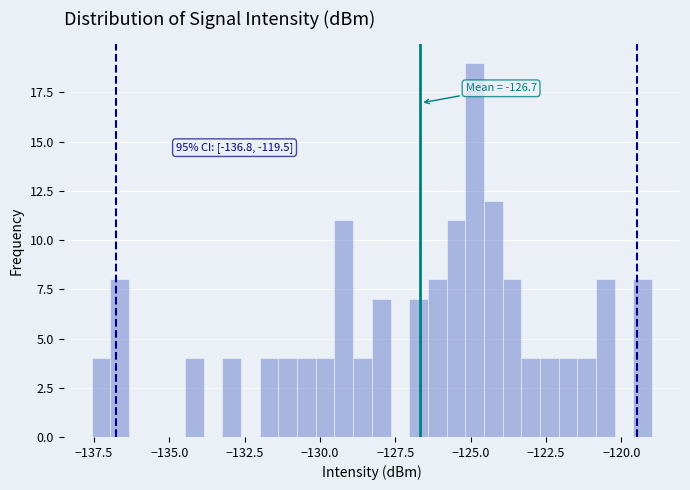

Read against the x-axis, roughly where is the centre of the tallest bar?

-125.0